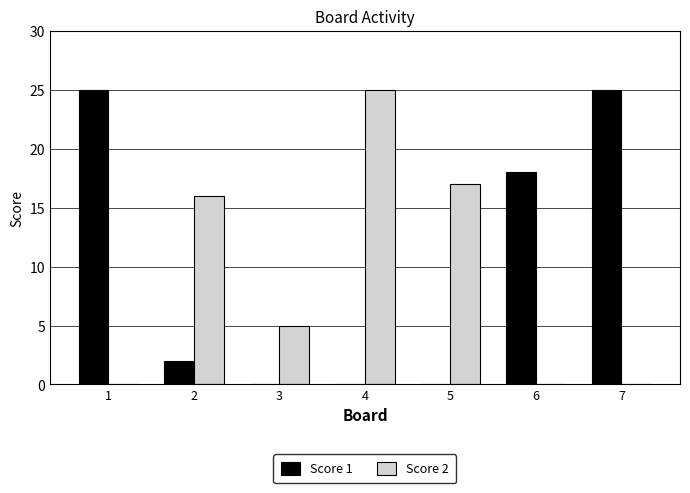

Is it true that Score 2 equals 0 at 1?

True